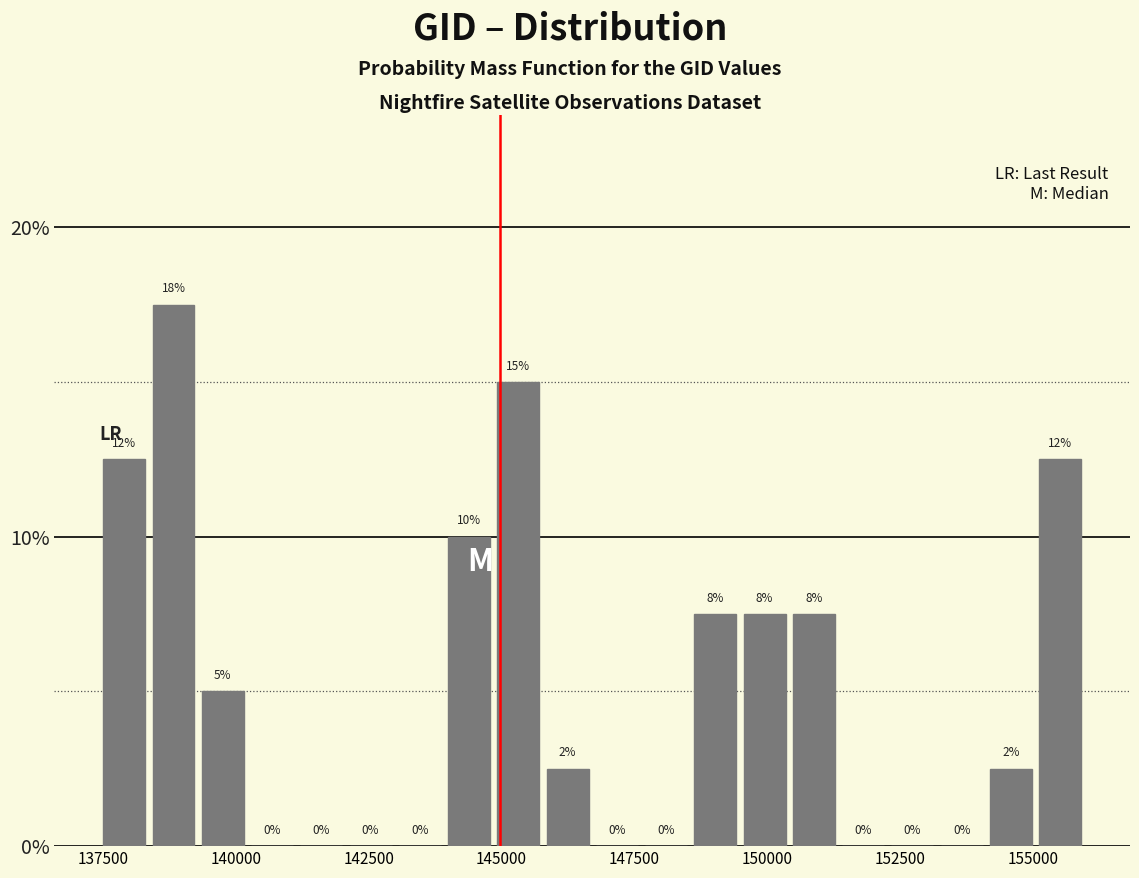

Read against the x-axis, roughly where is the centre of the tallest bar?

139000